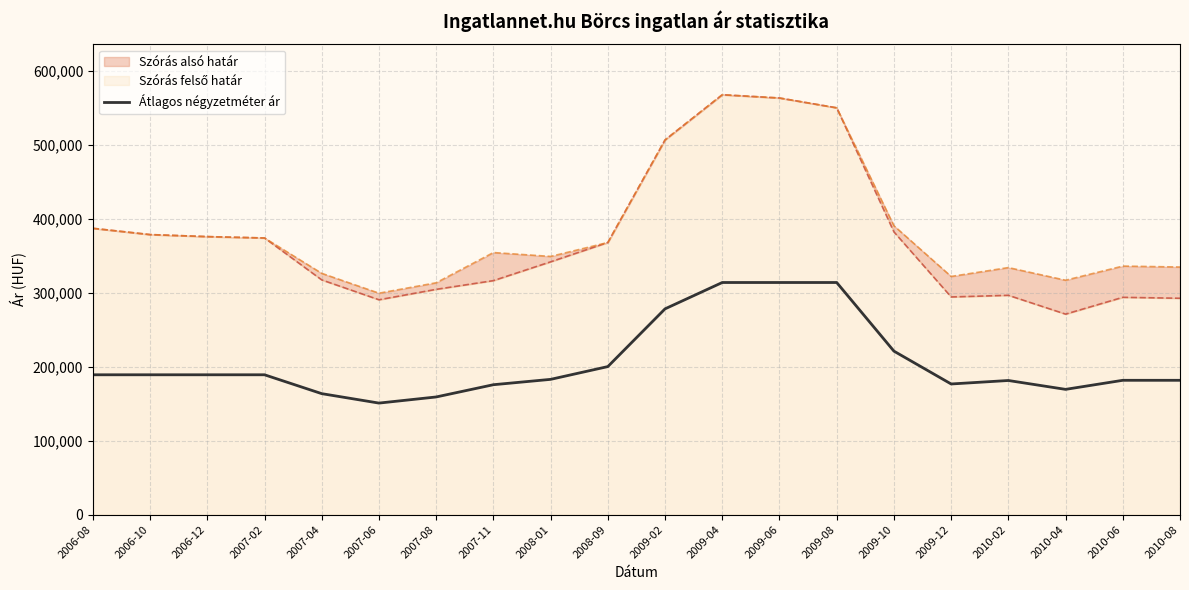

What is the difference between the values at 2007-08 and 2010-02?

22250